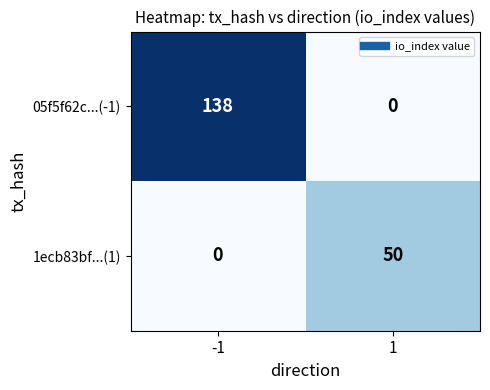

Which series has the largest total across all categories?

05f5f62c...(-1)